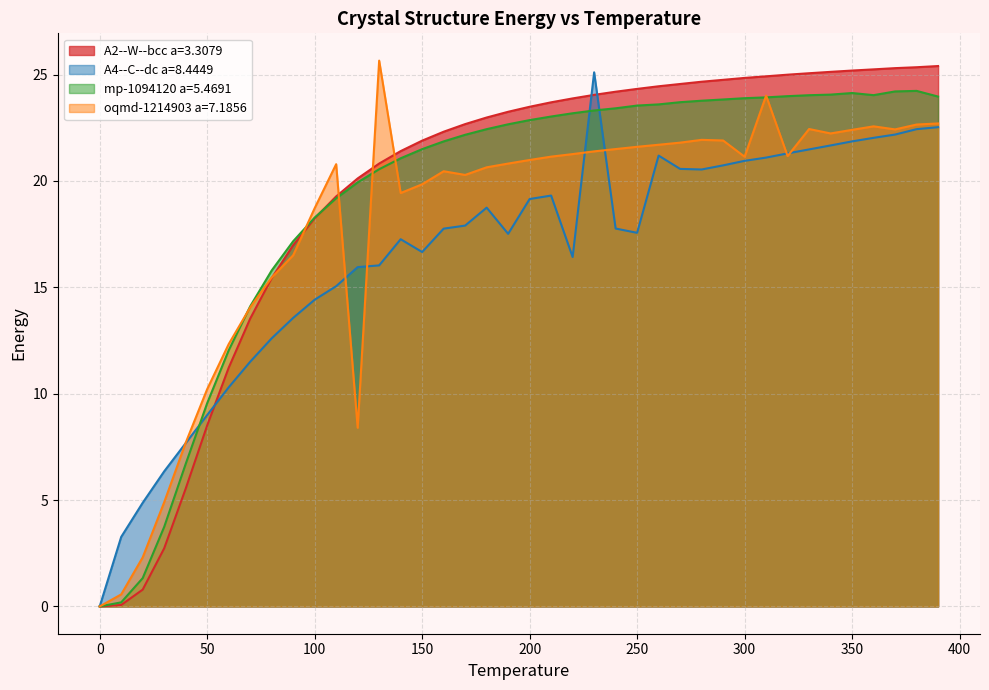

Reading right to left, transcribe all the data shown in this chart.

A2--W--bcc a=3.3079: 390.0=25.4	380.0=25.3	370.0=25.3	360.0=25.2	350.0=25.2	340.0=25.1	330.0=25.1	320.0=25.0	310.0=24.9	300.0=24.8	290.0=24.8	280.0=24.7	270.0=24.6	260.0=24.4	250.0=24.3	240.0=24.2	230.0=24.0	220.0=23.9	210.0=23.7	200.0=23.5	190.0=23.2	180.0=23.0	170.0=22.7	160.0=22.3	150.0=21.9	140.0=21.4	130.0=20.8	120.0=20.1	110.0=19.3	100.0=18.2	90.0=17.0	80.0=15.4	70.0=13.5	60.0=11.2	50.0=8.5	40.0=5.5	30.0=2.7	20.0=0.8	10.0=0.1	0.0=0.0
A4--C--dc a=8.4449: 390.0=22.5	380.0=22.4	370.0=22.2	360.0=22.0	350.0=21.9	340.0=21.7	330.0=21.5	320.0=21.3	310.0=21.1	300.0=20.9	290.0=20.7	280.0=20.5	270.0=20.6	260.0=21.2	250.0=17.6	240.0=17.8	230.0=25.1	220.0=16.4	210.0=19.3	200.0=19.1	190.0=17.5	180.0=18.7	170.0=17.9	160.0=17.8	150.0=16.7	140.0=17.3	130.0=16.0	120.0=15.9	110.0=15.1	100.0=14.4	90.0=13.6	80.0=12.6	70.0=11.5	60.0=10.3	50.0=9.0	40.0=7.7	30.0=6.3	20.0=4.9	10.0=3.3	0.0=0.0
mp-1094120 a=5.4691: 390.0=24.0	380.0=24.2	370.0=24.2	360.0=24.0	350.0=24.1	340.0=24.1	330.0=24.0	320.0=24.0	310.0=23.9	300.0=23.9	290.0=23.8	280.0=23.8	270.0=23.7	260.0=23.6	250.0=23.5	240.0=23.4	230.0=23.3	220.0=23.2	210.0=23.0	200.0=22.9	190.0=22.7	180.0=22.4	170.0=22.2	160.0=21.9	150.0=21.5	140.0=21.1	130.0=20.5	120.0=19.9	110.0=19.2	100.0=18.3	90.0=17.2	80.0=15.8	70.0=14.1	60.0=12.0	50.0=9.6	40.0=6.7	30.0=3.7	20.0=1.3	10.0=0.2	0.0=0.0
oqmd-1214903 a=7.1856: 390.0=22.7	380.0=22.6	370.0=22.4	360.0=22.6	350.0=22.4	340.0=22.2	330.0=22.4	320.0=21.2	310.0=24.0	300.0=21.1	290.0=21.9	280.0=21.9	270.0=21.8	260.0=21.7	250.0=21.6	240.0=21.5	230.0=21.4	220.0=21.3	210.0=21.1	200.0=21.0	190.0=20.8	180.0=20.6	170.0=20.3	160.0=20.5	150.0=19.8	140.0=19.4	130.0=25.7	120.0=8.4	110.0=20.8	100.0=18.7	90.0=16.5	80.0=15.5	70.0=14.1	60.0=12.3	50.0=10.2	40.0=7.7	30.0=4.9	20.0=2.3	10.0=0.6	0.0=0.0